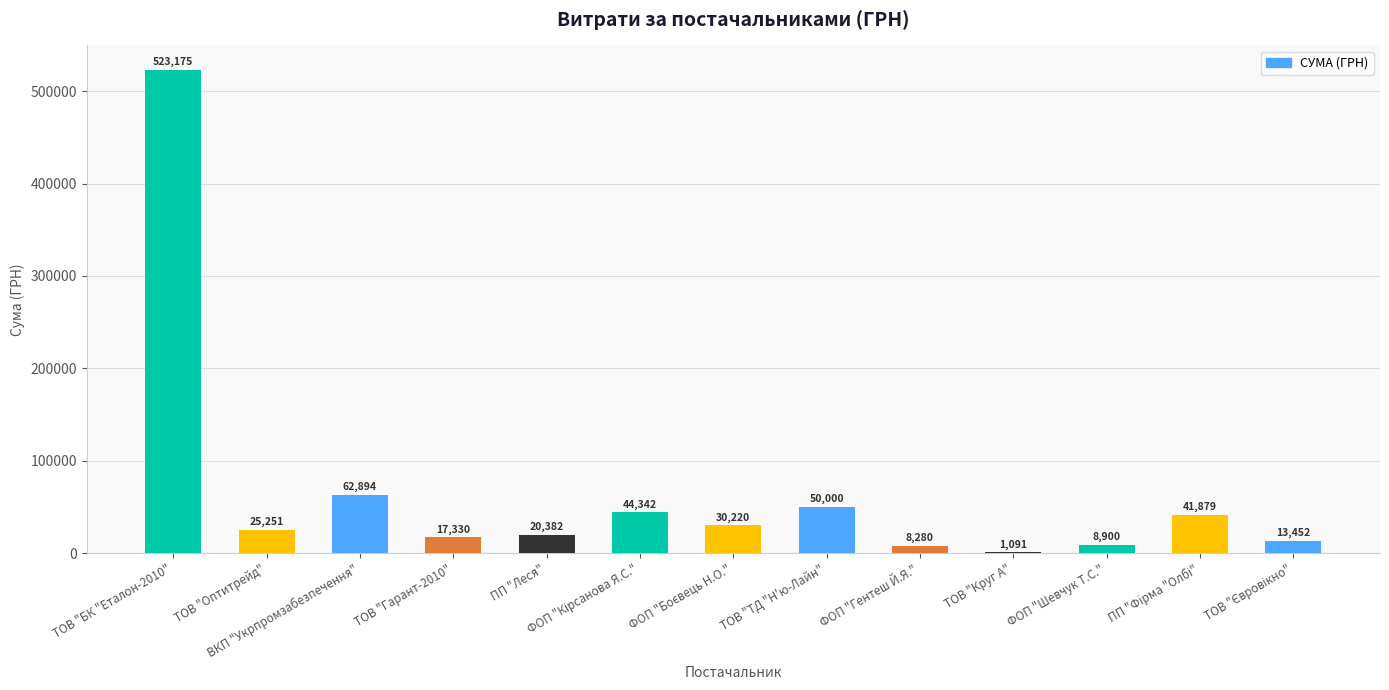

Which label corresponds to the largest value in the chart?

ТОВ "БК "Еталон-2010"